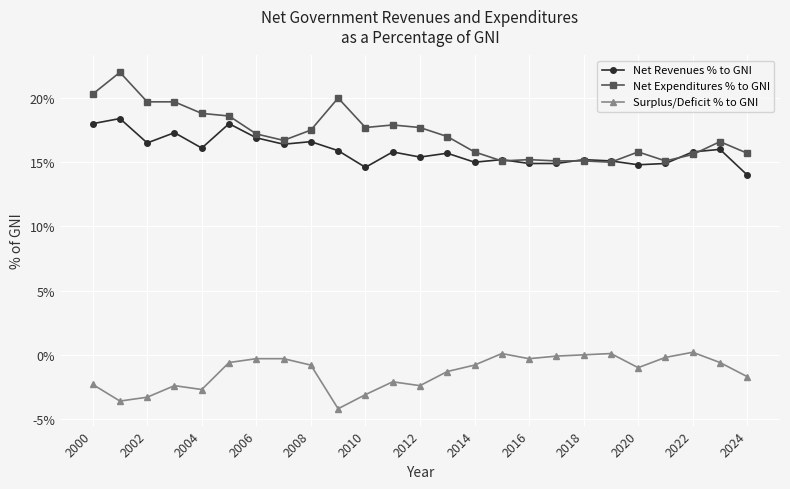

List the series in order of their peak value, highest first.

Net Expenditures % to GNI, Net Revenues % to GNI, Surplus/Deficit % to GNI